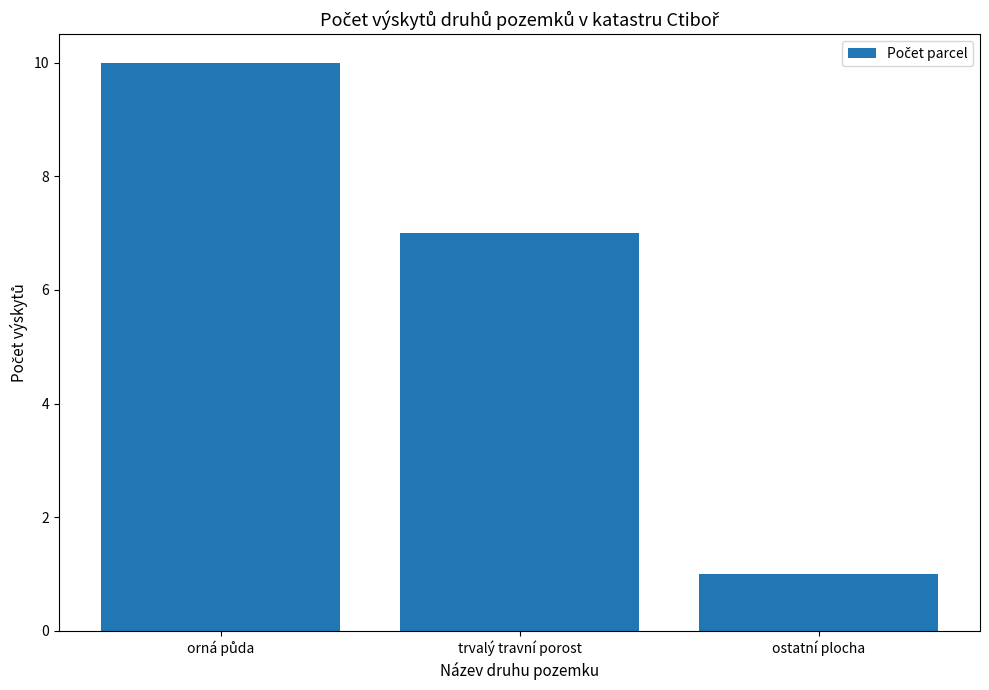

Which label corresponds to the smallest value in the chart?

ostatní plocha